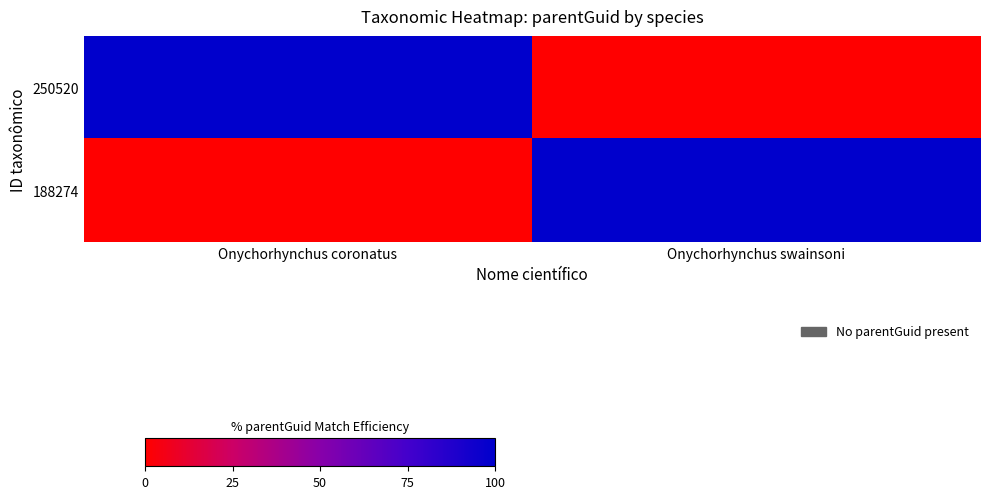

Rank the series at Onychorhynchus swainsoni from highest to lowest value.

188274, 250520